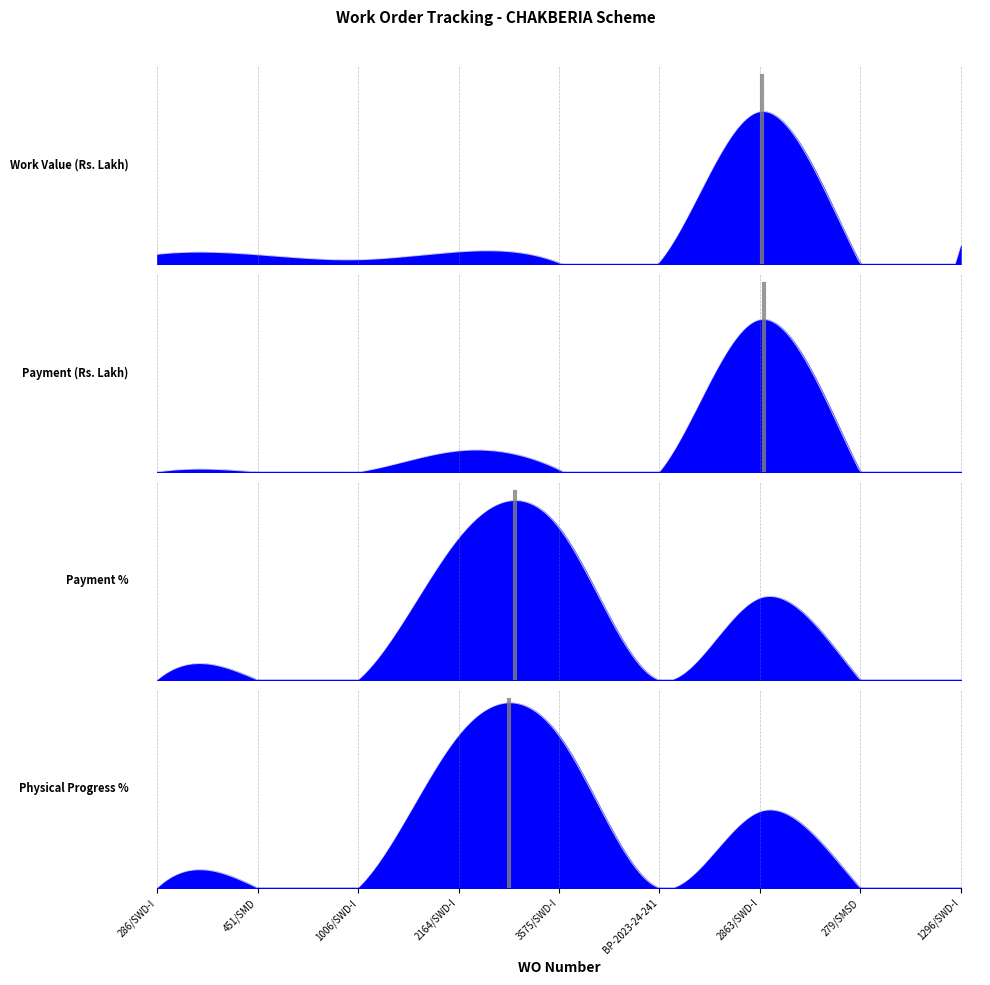

True or false: Work Value (Rs. Lakh) and Payment (Rs. Lakh) cross at least once.

False